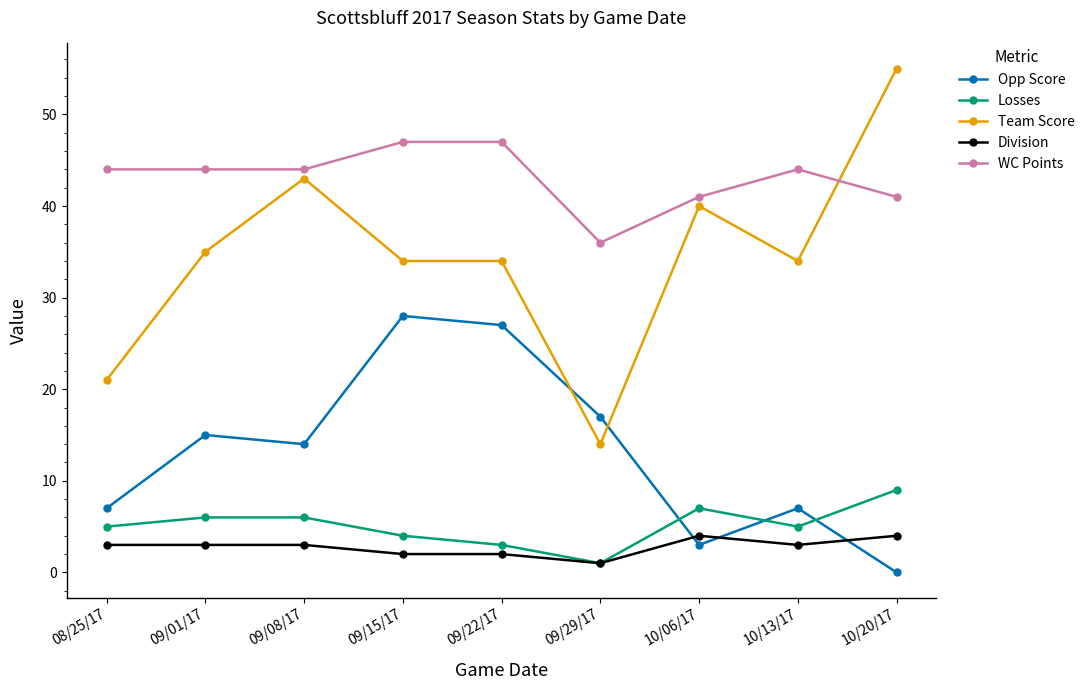

At which label does Team Score reach its minimum?

09/29/17